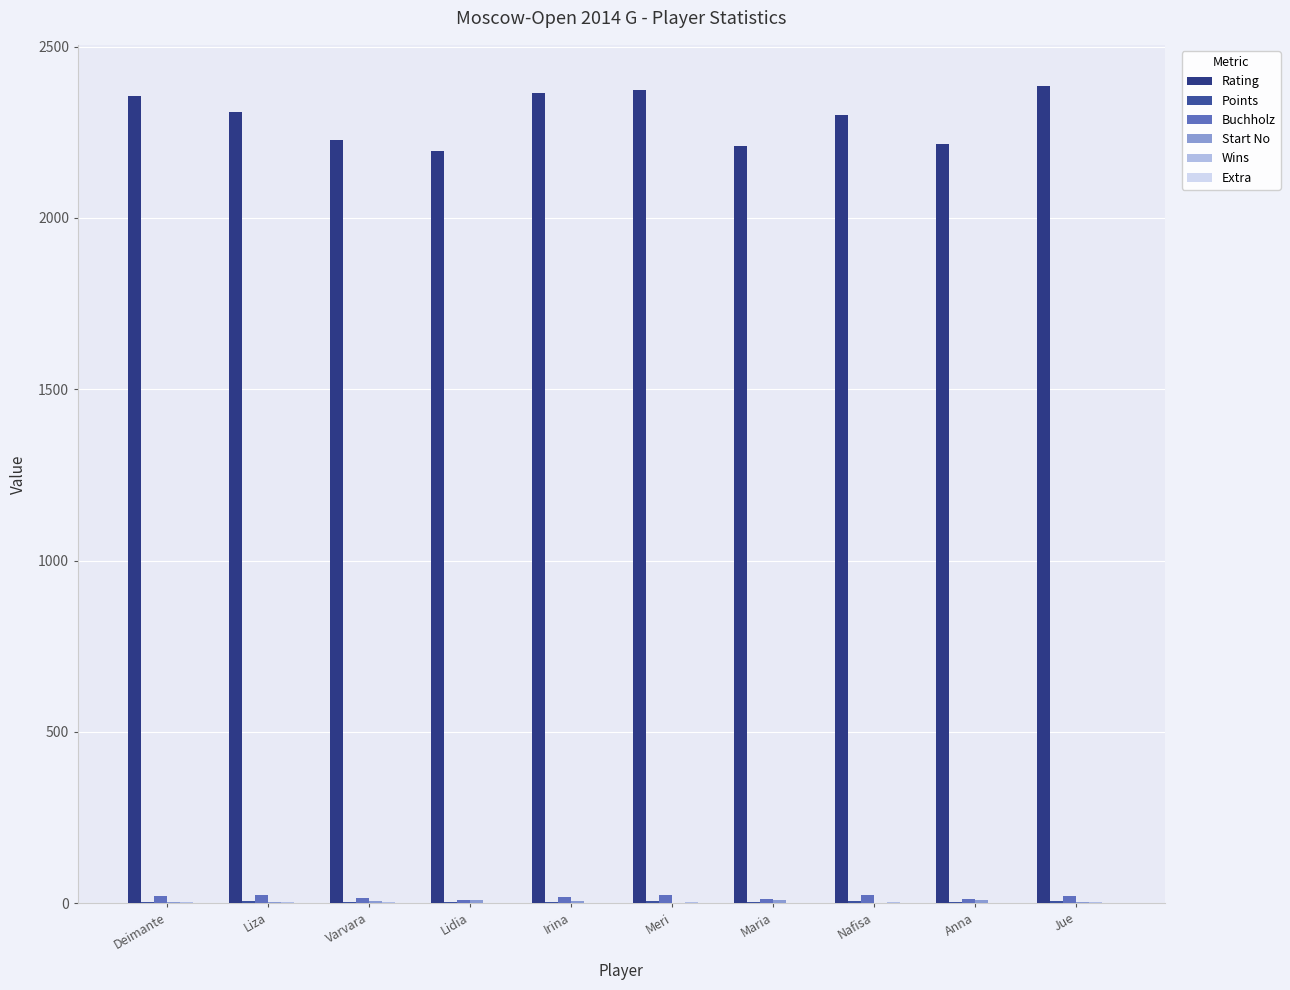

What is the difference between the maximum and minimum values in the Extra series?

0.5